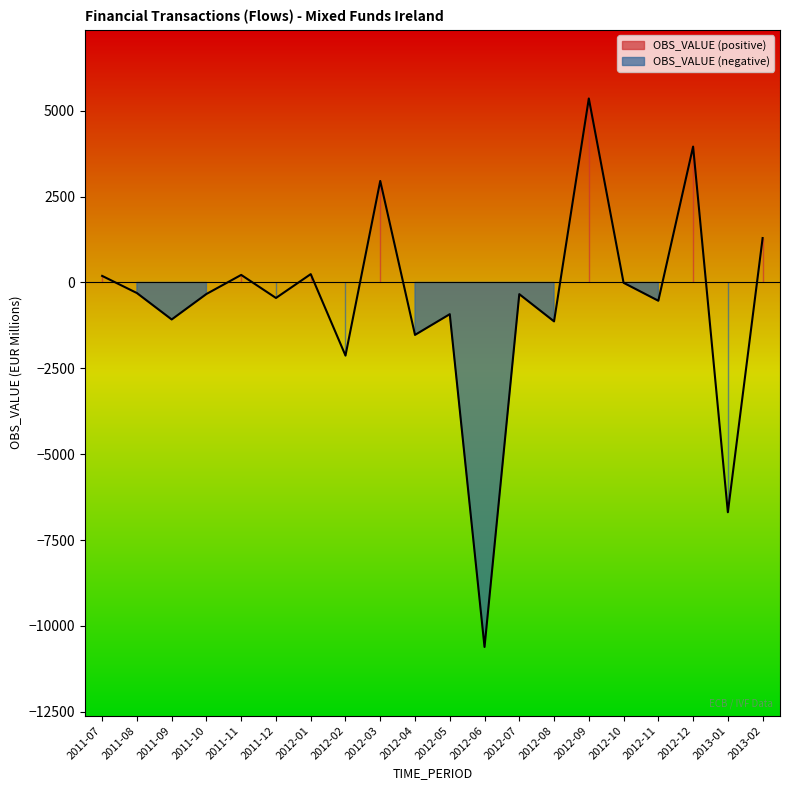

What is the change in value from 2011-07 to 2011-11?

+29